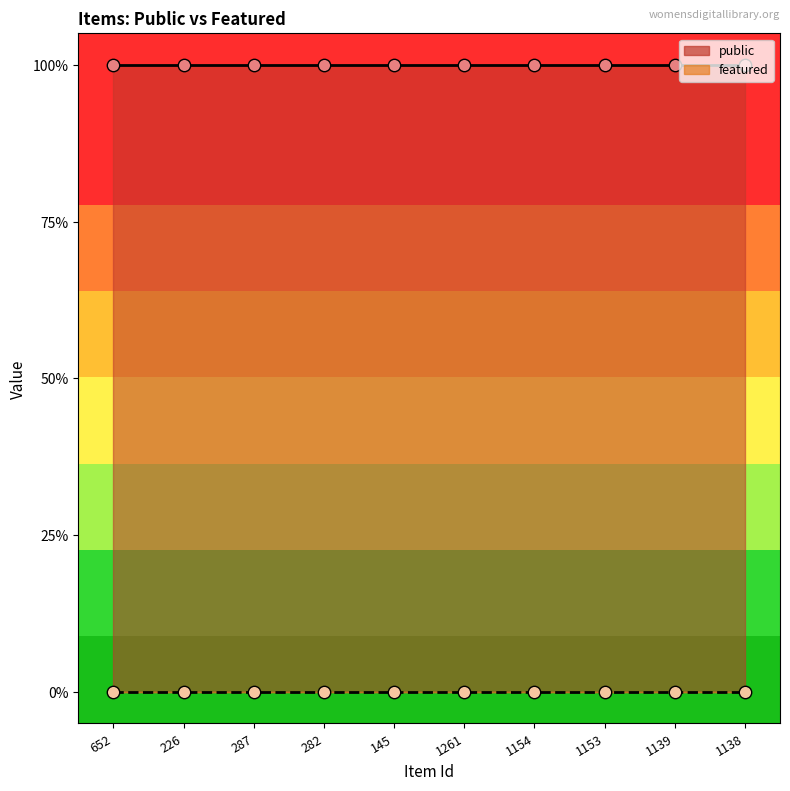

What are all the series names shown in the legend?

public, featured